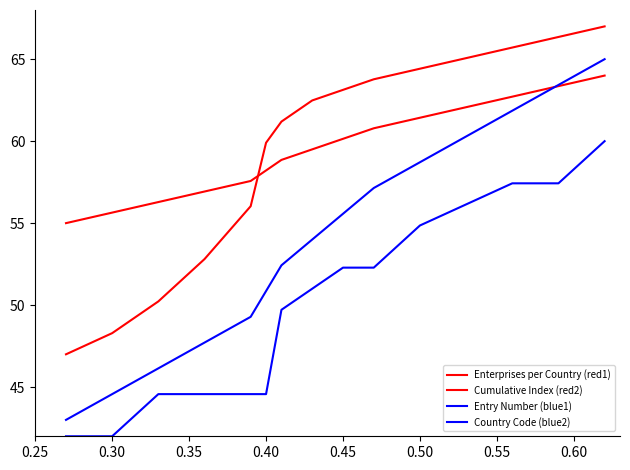

How many lines are shown in the chart?

4